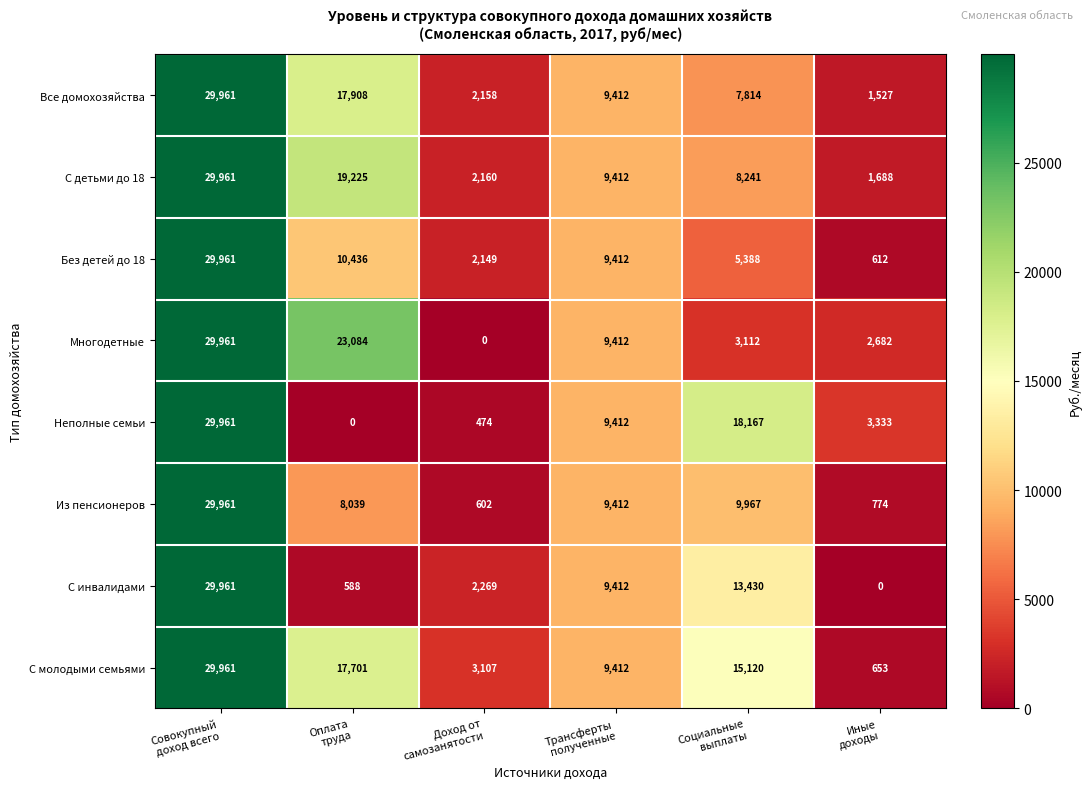

What is the difference between the maximum and minimum values in the Многодетные series?

29961